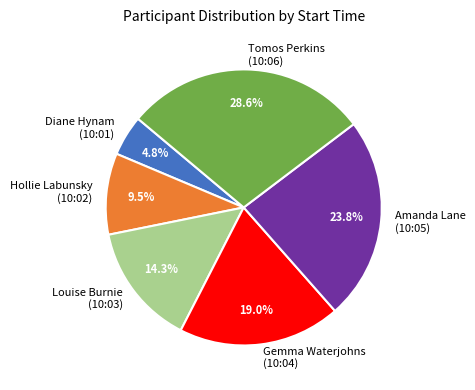

Which has a higher value, Hollie Labunsky (10:02) or Diane Hynam (10:01)?

Hollie Labunsky (10:02)